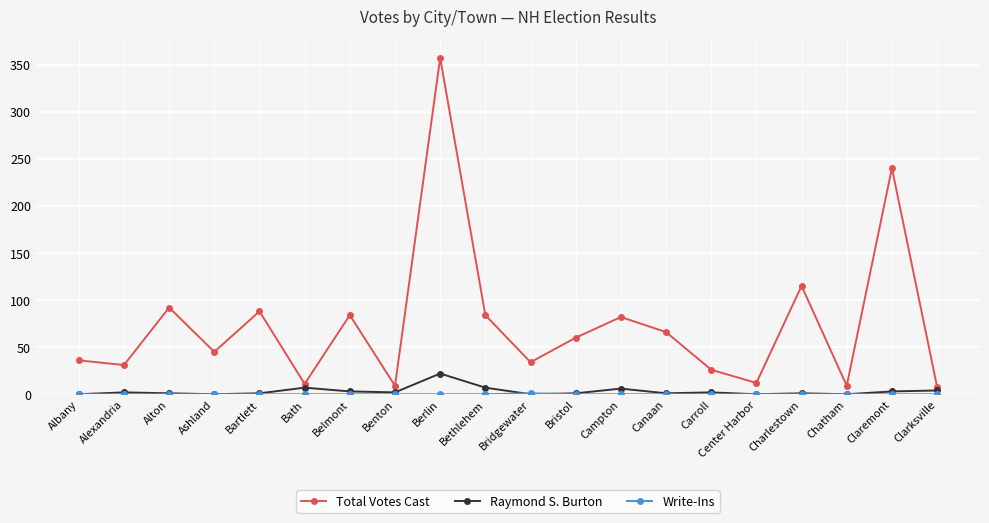

At which category is the sum across all series the highest?

Berlin